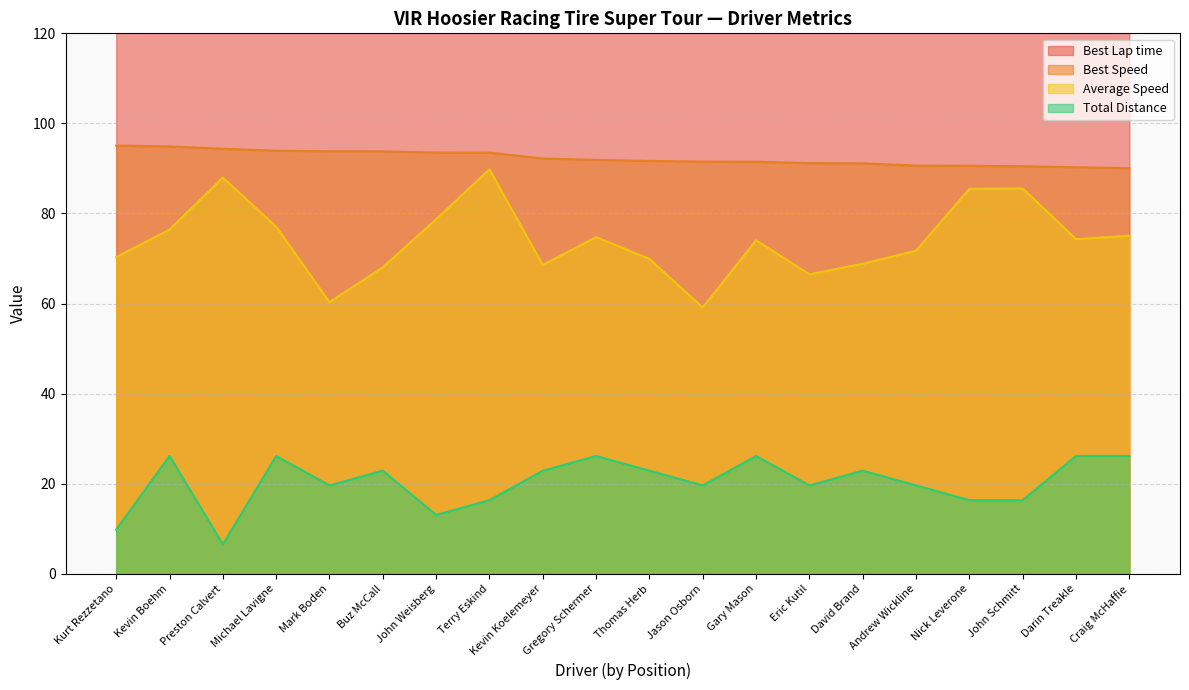

What position from the left is Michael Lavigne?

4